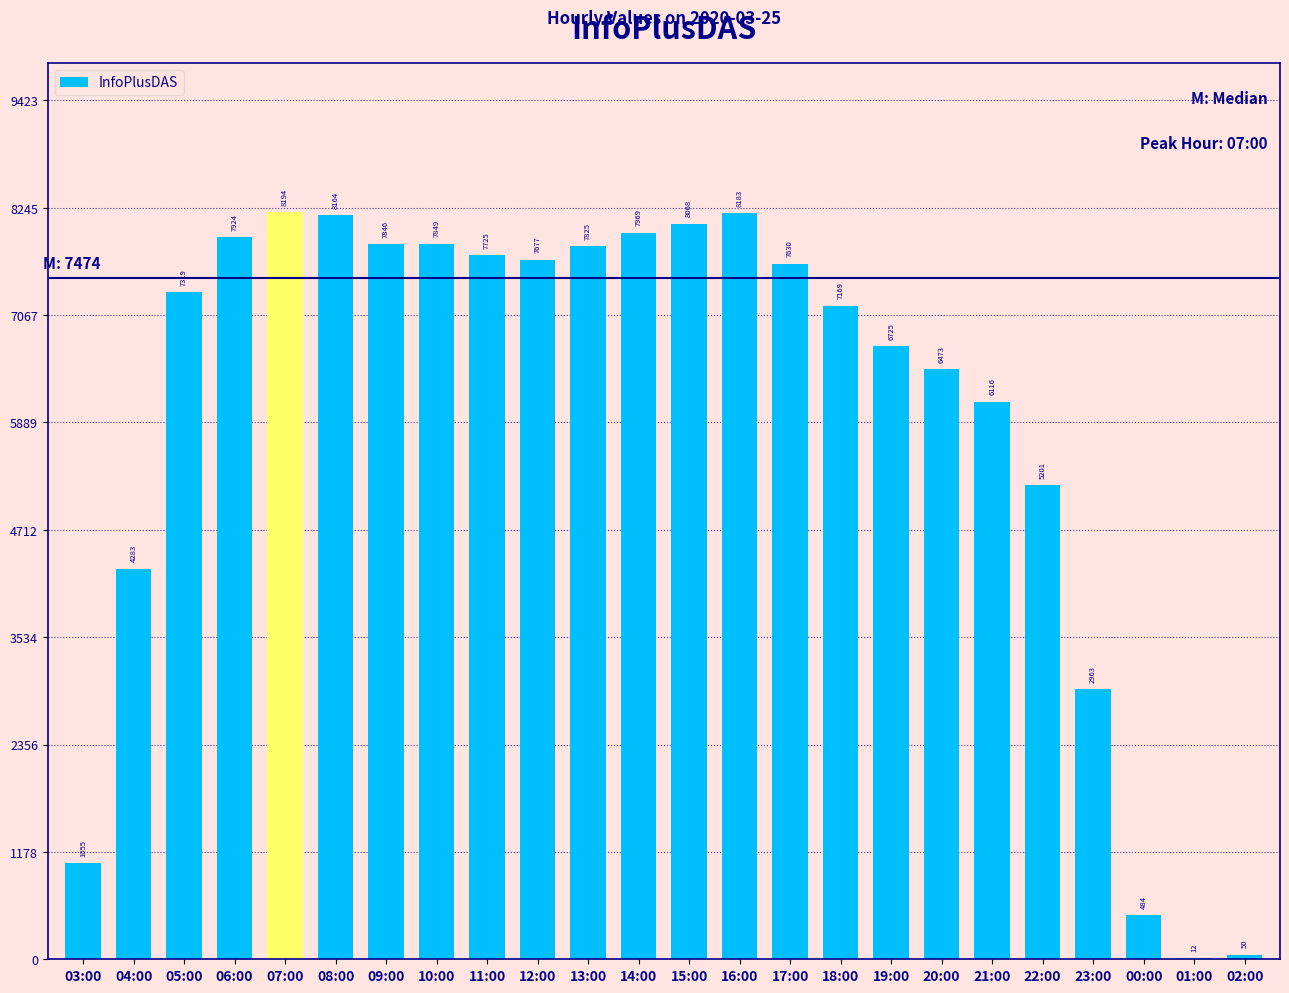

At which label is the value closest to 4103?

04:00